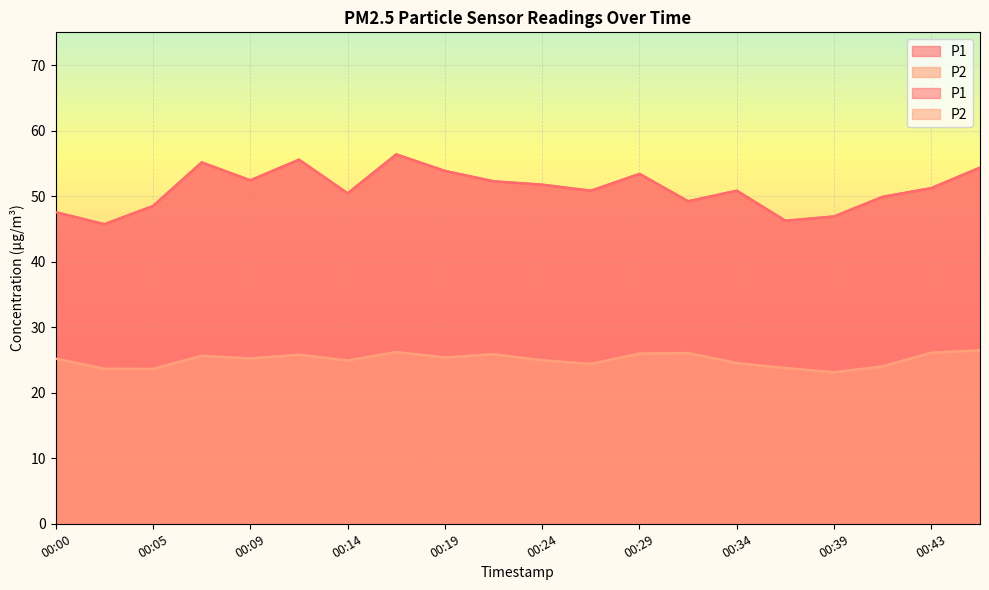

How many interior local valleys does the P2 series have?

6